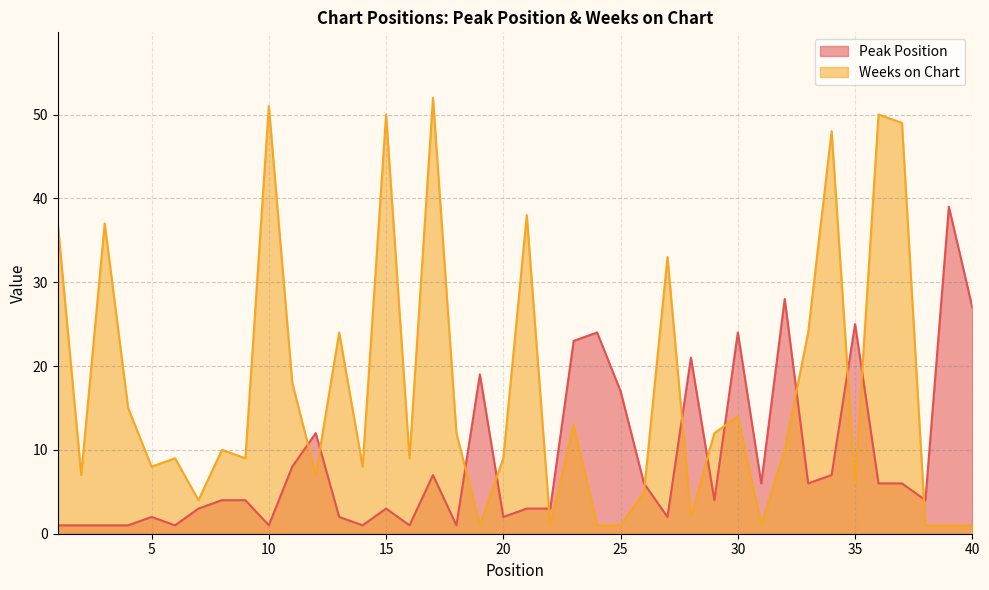

Is it true that Weeks on Chart equals 2 at 22?

False